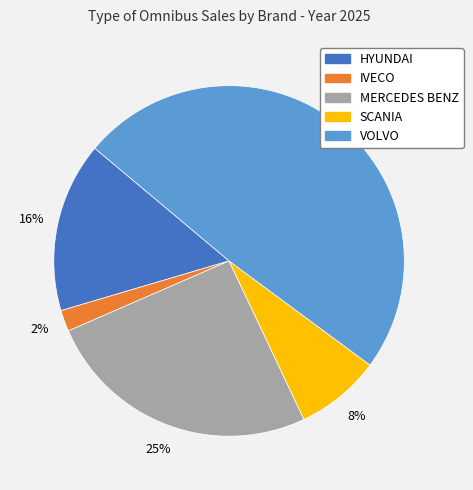

The HYUNDAI slice represents 30% of the pie. True or false?

False